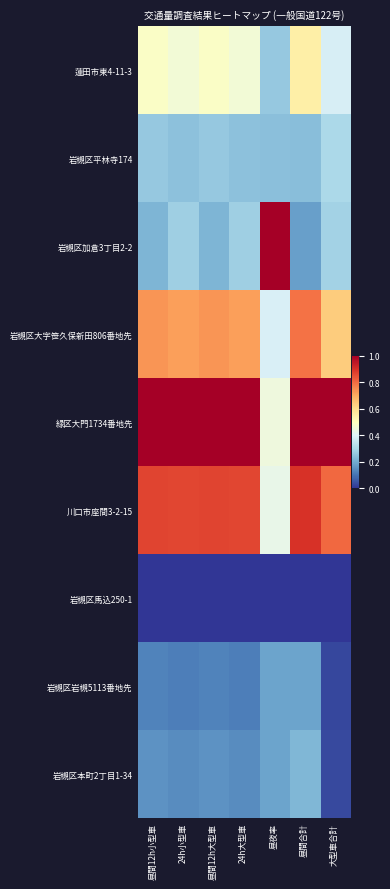

Reading right to left, list all the values displayed in this chart.

蓮田市東4-11-3: 大型車合計=0.4	昼間合計=0.5	昼夜率=0.3	24h大型車=0.5	昼間12h大型車=0.5	24h小型車=0.5	昼間12h小型車=0.5
岩槻区平林寺174: 大型車合計=0.3	昼間合計=0.2	昼夜率=0.2	24h大型車=0.2	昼間12h大型車=0.3	24h小型車=0.2	昼間12h小型車=0.3
岩槻区加倉3丁目2-2: 大型車合計=0.3	昼間合計=0.2	昼夜率=1.0	24h大型車=0.3	昼間12h大型車=0.2	24h小型車=0.3	昼間12h小型車=0.2
岩槻区大字笹久保新田806番地先: 大型車合計=0.6	昼間合計=0.8	昼夜率=0.4	24h大型車=0.7	昼間12h大型車=0.7	24h小型車=0.7	昼間12h小型車=0.7
緑区大門1734番地先: 大型車合計=1.0	昼間合計=1.0	昼夜率=0.4	24h大型車=1.0	昼間12h大型車=1.0	24h小型車=1.0	昼間12h小型車=1.0
川口市座間3-2-15: 大型車合計=0.8	昼間合計=0.9	昼夜率=0.4	24h大型車=0.9	昼間12h大型車=0.9	24h小型車=0.9	昼間12h小型車=0.9
岩槻区馬込250-1: 大型車合計=0.0	昼間合計=0.0	昼夜率=0.0	24h大型車=0.0	昼間12h大型車=0.0	24h小型車=0.0	昼間12h小型車=0.0
岩槻区岩槻5113番地先: 大型車合計=0.0	昼間合計=0.2	昼夜率=0.2	24h大型車=0.1	昼間12h大型車=0.1	24h小型車=0.1	昼間12h小型車=0.1
岩槻区本町2丁目1-34: 大型車合計=0.0	昼間合計=0.2	昼夜率=0.2	24h大型車=0.1	昼間12h大型車=0.2	24h小型車=0.1	昼間12h小型車=0.2